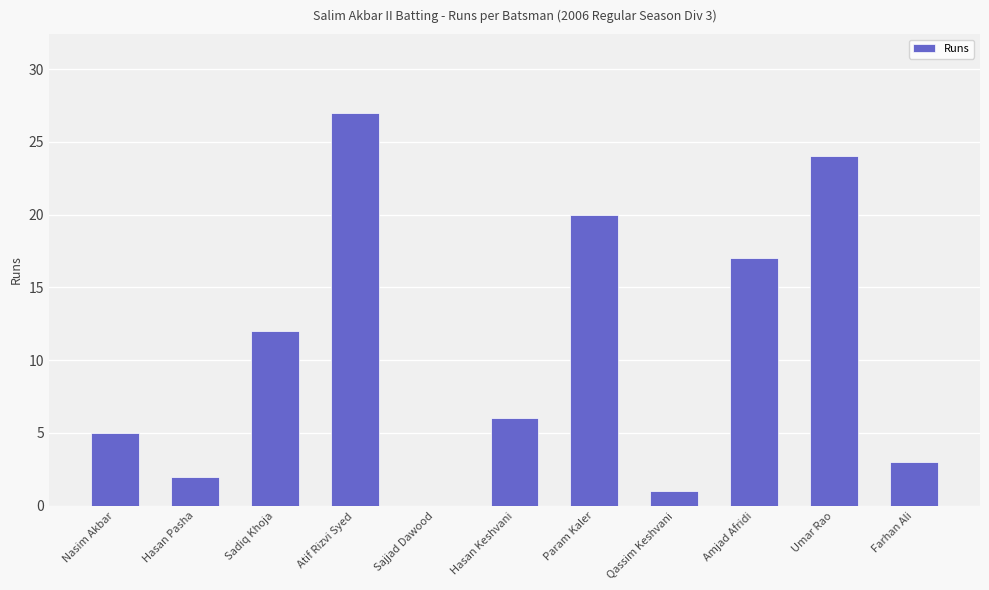

What is the sum of all values?

117